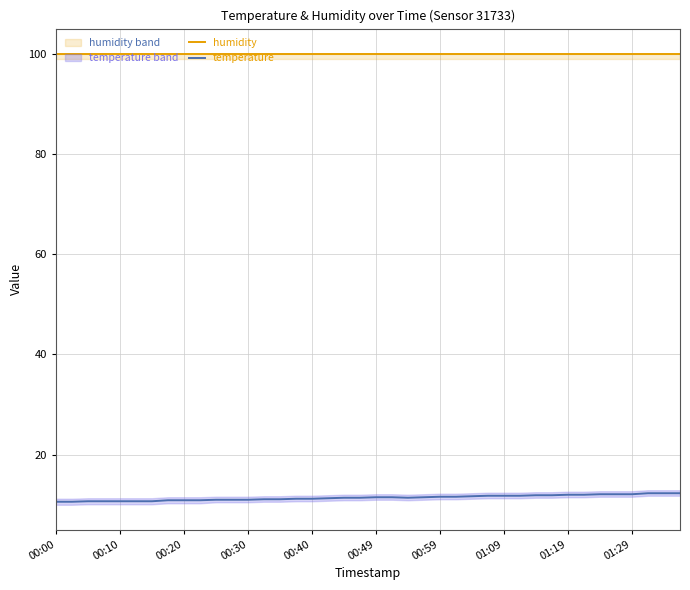

The temperature series shows 11.1 at 13. True or false?

True